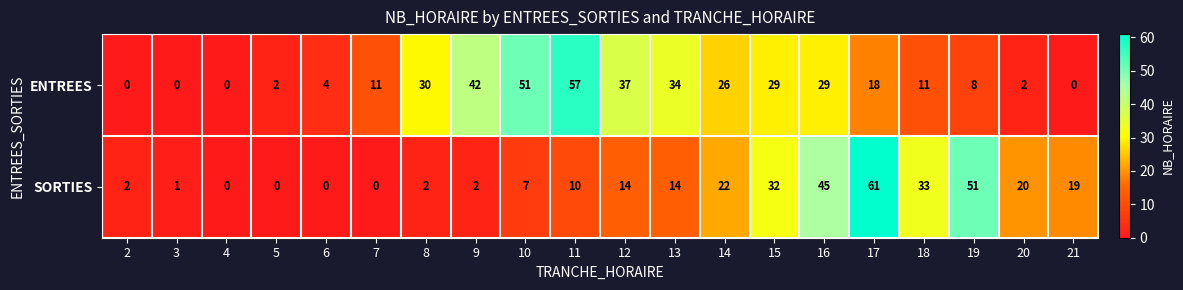

List the series in order of their overall mean, highest first.

ENTREES, SORTIES